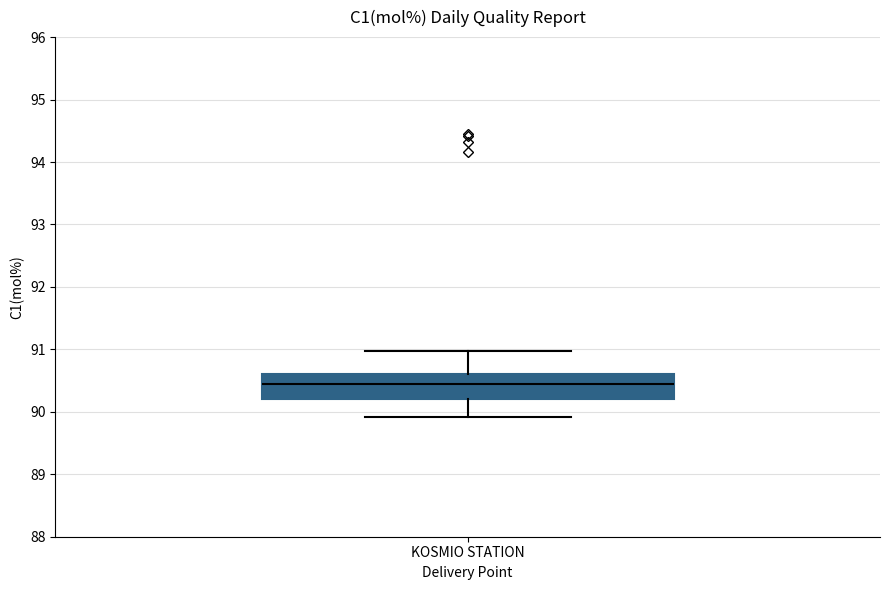

Where is the upper edge of the box for KOSMIO STATION on the y-axis? The values are not printed on the chart, so give them approximately, as read against the axis.

90.6